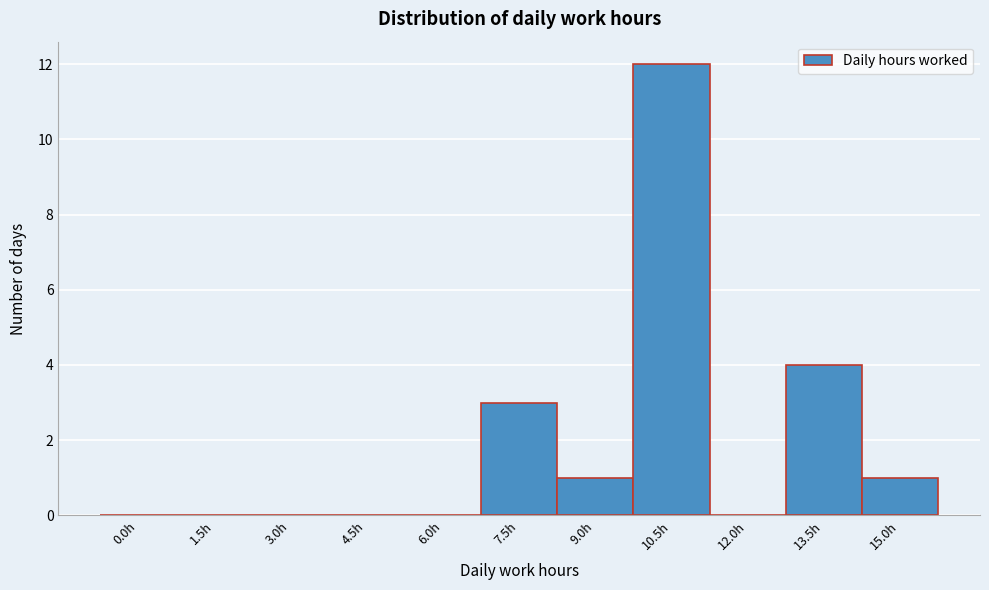

Reading left to right, list all the values displayed in this chart.

0.0h=0	1.5h=0	3.0h=0	4.5h=0	6.0h=0	7.5h=3	9.0h=1	10.5h=12	12.0h=0	13.5h=4	15.0h=1